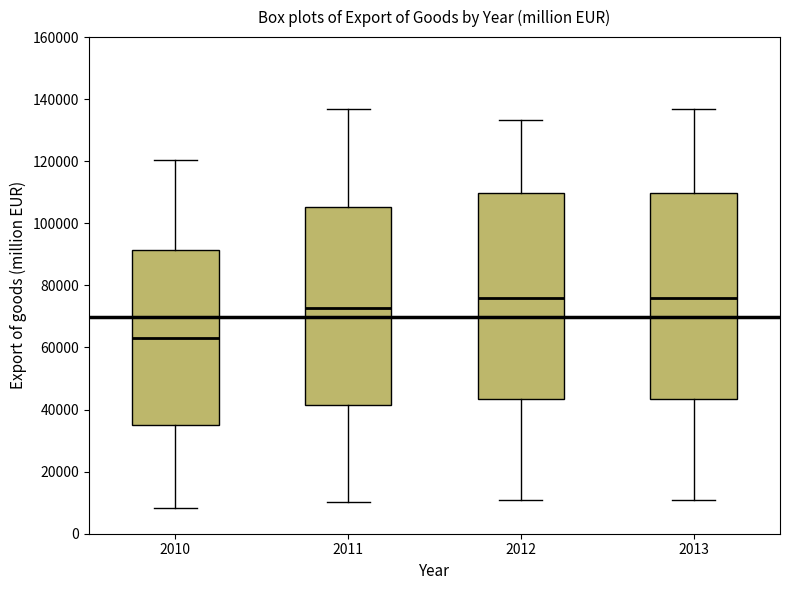

Reading left to right, transcribe this box plot: for each box, give where its median line is, the range the box spans, and where its two whiskers end, as read against the y-axis. The values are not printed on the chart, so give them approximately, as read against the axis.

2010: median 64000, box 34000 to 92000, whiskers 8000 to 120000
2011: median 72000, box 42000 to 106000, whiskers 10000 to 136000
2012: median 76000, box 44000 to 110000, whiskers 10000 to 134000
2013: median 76000, box 44000 to 110000, whiskers 10000 to 136000